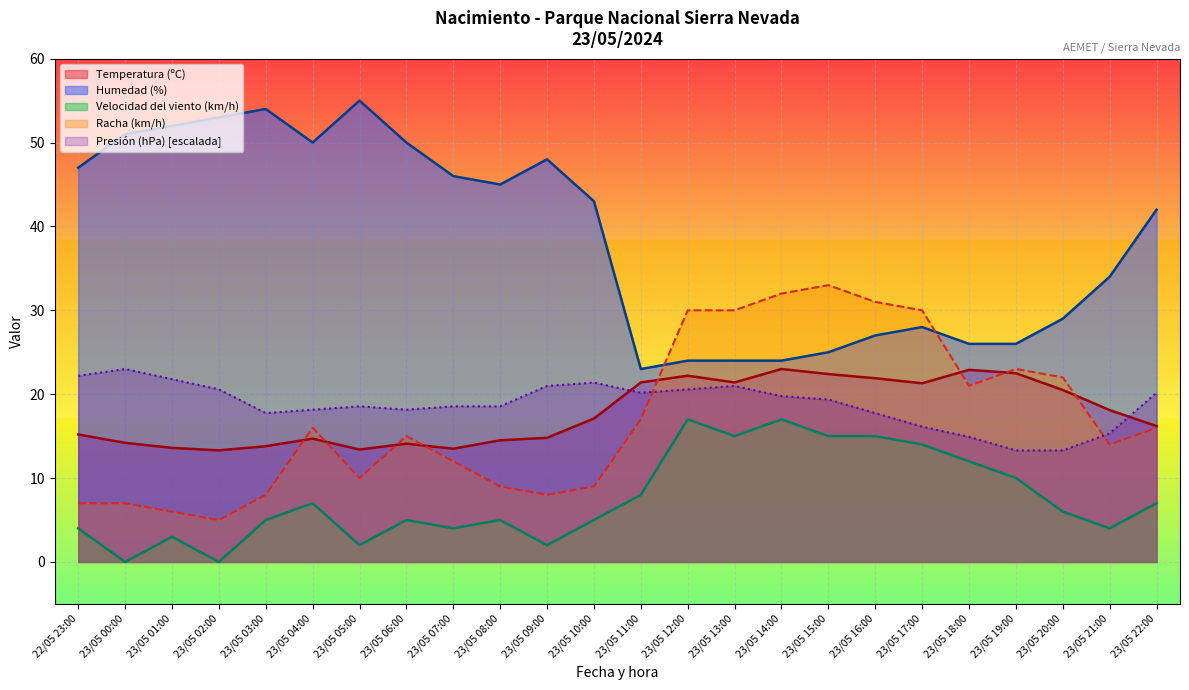

What is the value of the Presión (hPa) point at the 15th from the left?

21.0